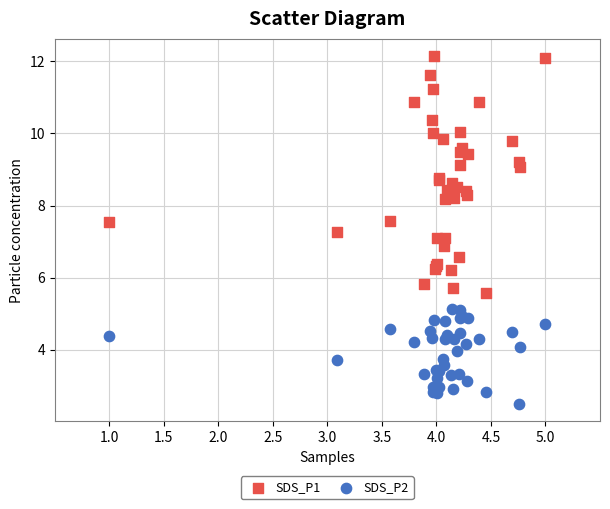

Which series contains the highest Y value?

SDS_P1